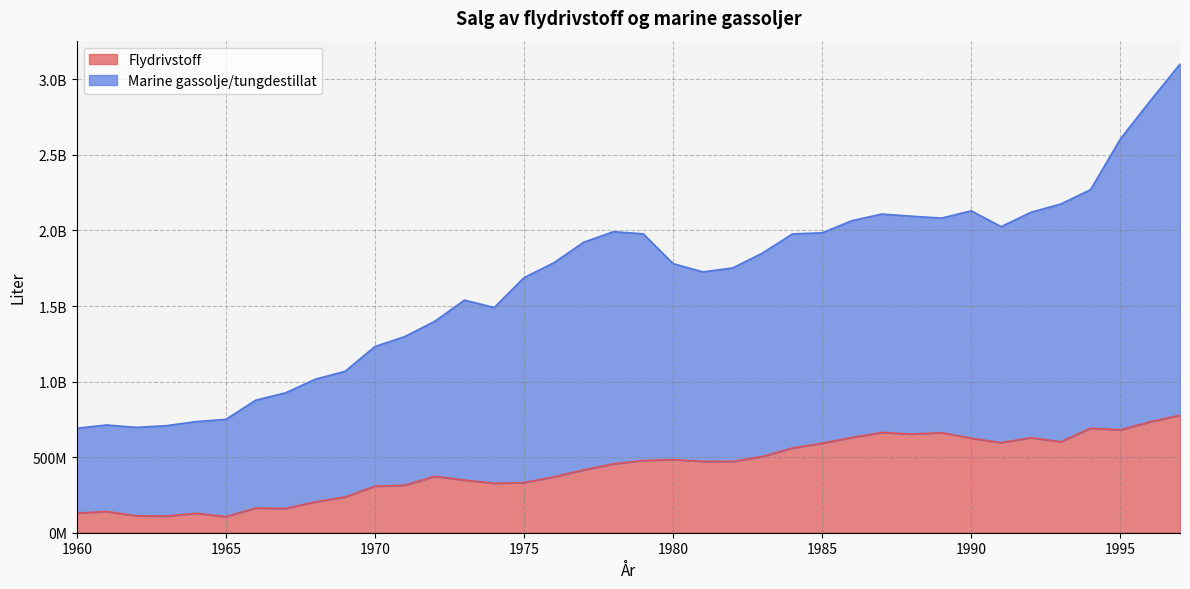

What is the difference between the second highest and minimum values in the Marine gassolje/tungdestillat series?

2166092531